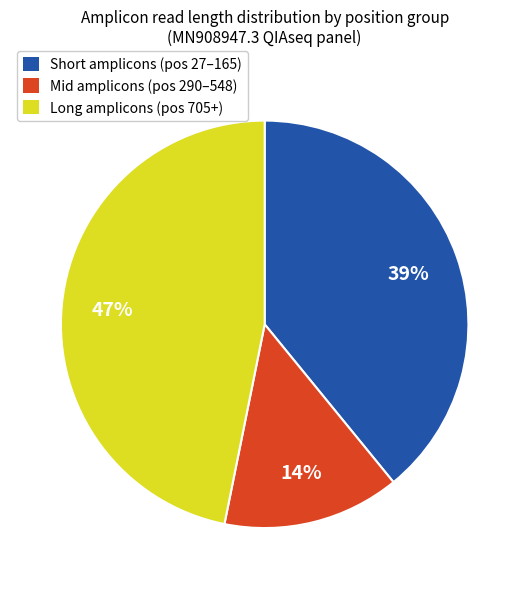

Is there a majority slice in this chart?

No